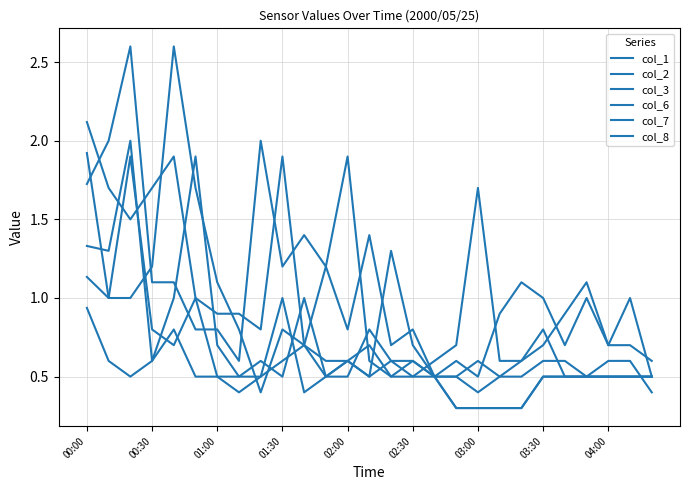

How many lines are shown in the chart?

6